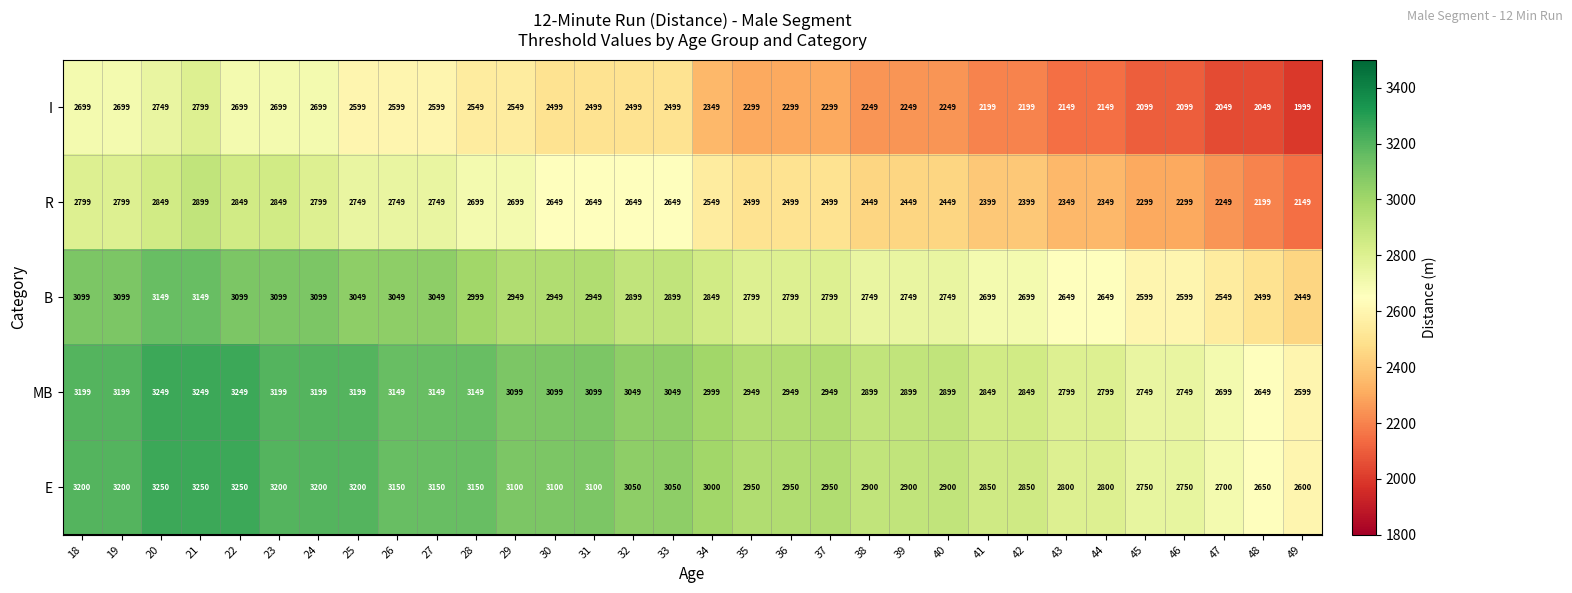

What is the spread (max minus min) of values at 45?

651